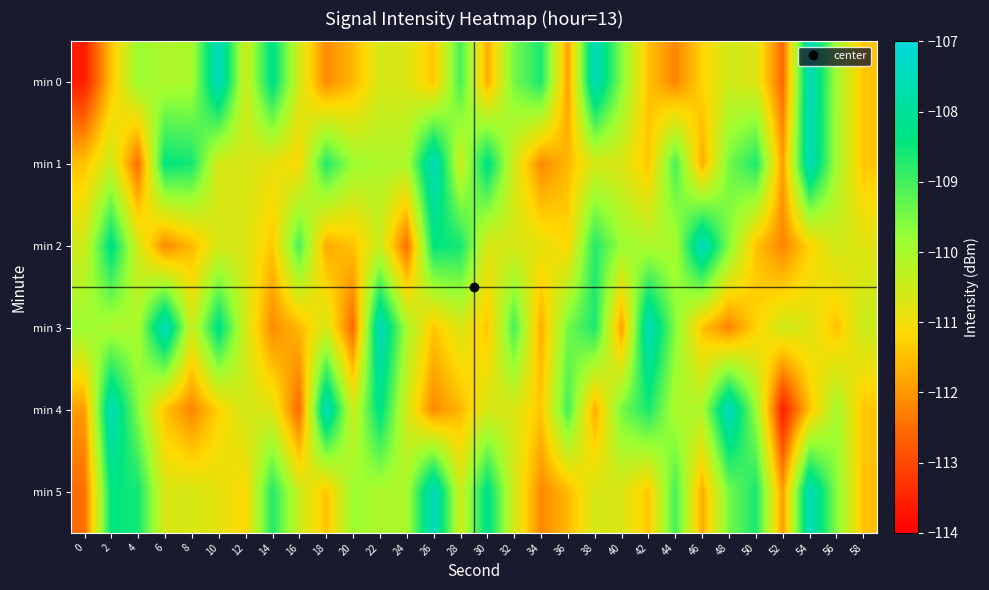

Reading left to right, extract all data points from this chart.

min 0: 0=-113.6	2=-111.5	4=-109.8	6=-110.1	8=-110.0	10=-107.4	12=-110.5	14=-108.2	16=-110.6	18=-112.2	20=-111.6	22=-110.6	24=-110.7	26=-111.4	28=-109.0	30=-111.8	32=-109.5	34=-108.6	36=-111.9	38=-107.5	40=-109.6	42=-111.5	44=-112.2	46=-111.3	48=-110.5	50=-110.7	52=-112.6	54=-107.4	56=-110.0	58=-111.4
min 1: 0=-111.5	2=-110.5	4=-112.5	6=-108.4	8=-108.6	10=-110.7	12=-110.6	14=-110.9	16=-111.2	18=-108.7	20=-109.8	22=-110.1	24=-110.0	26=-107.4	28=-110.5	30=-108.2	32=-110.6	34=-112.2	36=-111.6	38=-110.6	40=-110.7	42=-111.4	44=-109.0	46=-111.8	48=-109.5	50=-108.6	52=-111.9	54=-107.5	56=-110.0	58=-111.4
min 2: 0=-110.5	2=-108.2	4=-110.6	6=-112.2	8=-111.6	10=-110.6	12=-110.7	14=-111.4	16=-109.0	18=-111.8	20=-111.5	22=-110.5	24=-112.5	26=-108.4	28=-108.6	30=-110.7	32=-110.6	34=-110.9	36=-111.2	38=-108.7	40=-109.8	42=-110.1	44=-110.0	46=-107.4	48=-109.6	50=-111.5	52=-112.2	54=-111.3	56=-110.5	58=-110.7
min 3: 0=-109.8	2=-110.1	4=-110.0	6=-107.4	8=-110.5	10=-108.2	12=-110.6	14=-112.2	16=-111.6	18=-110.6	20=-112.6	22=-107.4	24=-110.0	26=-111.4	28=-110.7	30=-111.4	32=-109.0	34=-111.8	36=-109.5	38=-108.6	40=-111.9	42=-107.5	44=-109.6	46=-111.5	48=-112.2	50=-111.3	52=-110.5	54=-110.7	56=-111.5	58=-110.5
min 4: 0=-111.9	2=-107.5	4=-109.6	6=-111.5	8=-112.2	10=-111.3	12=-110.5	14=-110.7	16=-112.6	18=-107.4	20=-110.5	22=-108.2	24=-110.6	26=-112.2	28=-111.6	30=-110.6	32=-110.7	34=-111.4	36=-109.0	38=-111.8	40=-109.5	42=-108.6	44=-110.1	46=-110.0	48=-107.4	50=-109.8	52=-113.6	54=-111.5	56=-110.0	58=-111.4
min 5: 0=-112.5	2=-108.4	4=-108.6	6=-110.7	8=-110.6	10=-110.9	12=-111.2	14=-108.7	16=-110.5	18=-111.5	20=-109.8	22=-110.1	24=-110.0	26=-107.4	28=-110.5	30=-108.2	32=-110.6	34=-112.2	36=-111.6	38=-110.6	40=-110.7	42=-111.4	44=-109.0	46=-111.8	48=-109.5	50=-108.6	52=-111.9	54=-107.5	56=-109.6	58=-111.5